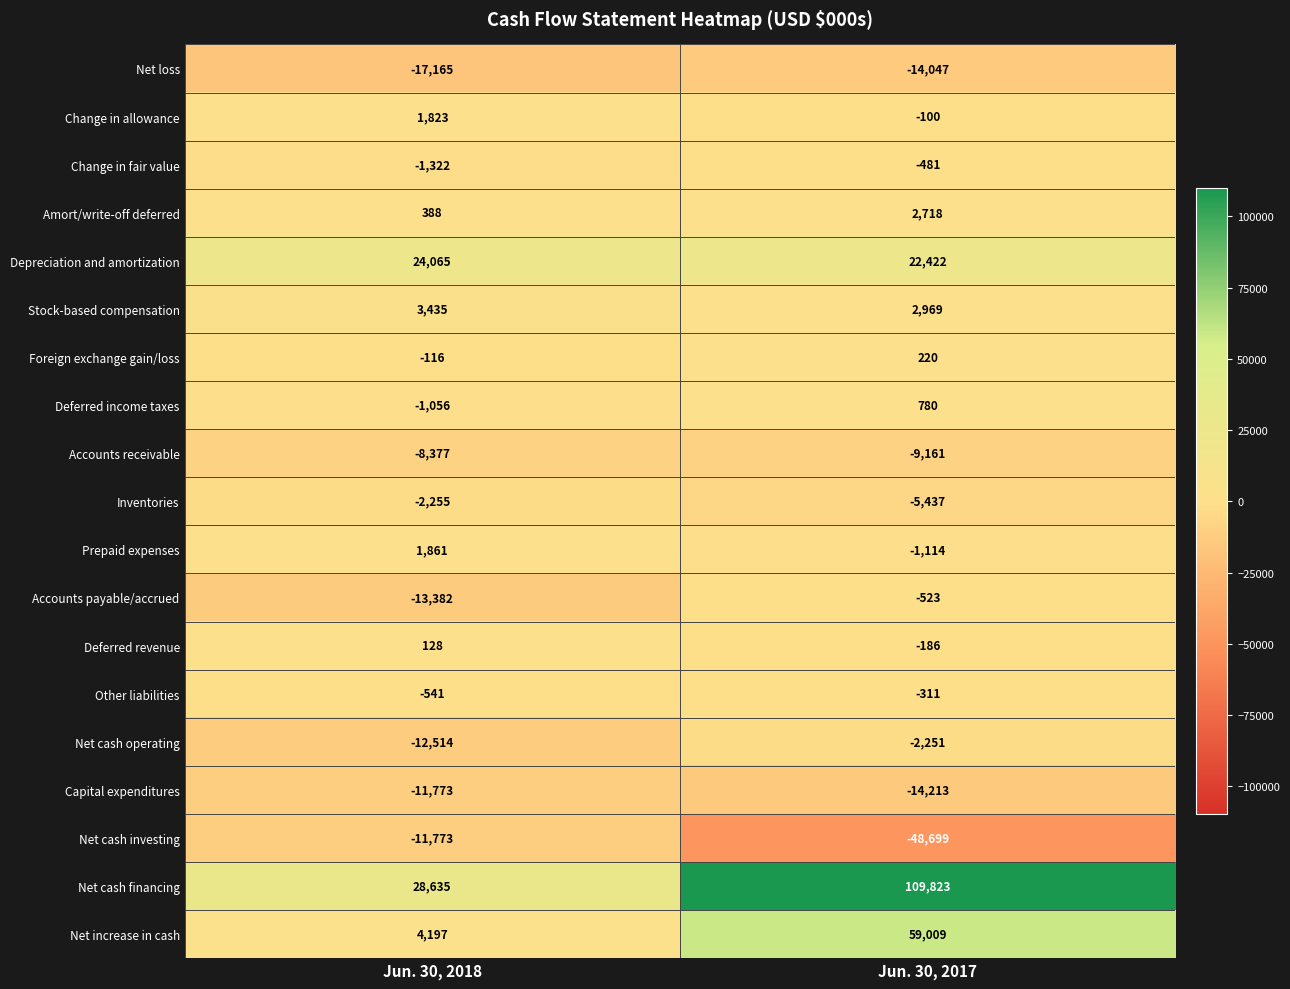

At how many categories does at least one series exceed 104090?

1